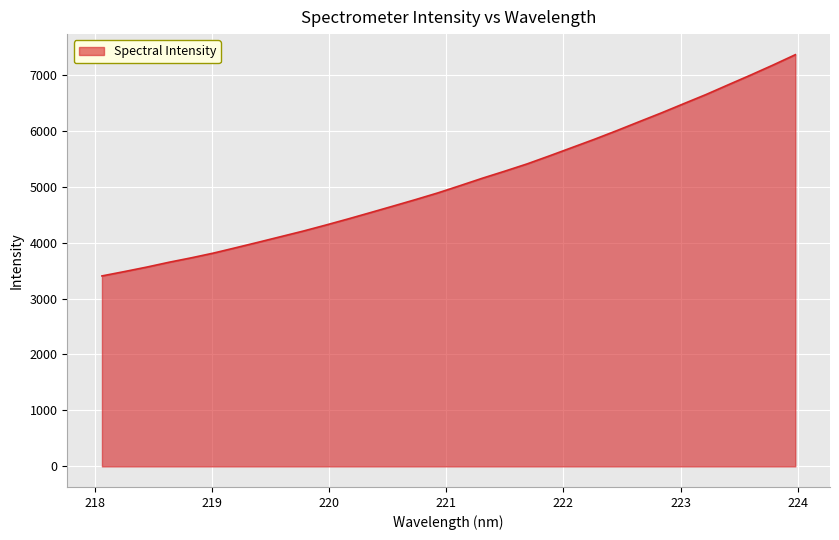

What is the minimum value shown in the chart?

3403.3